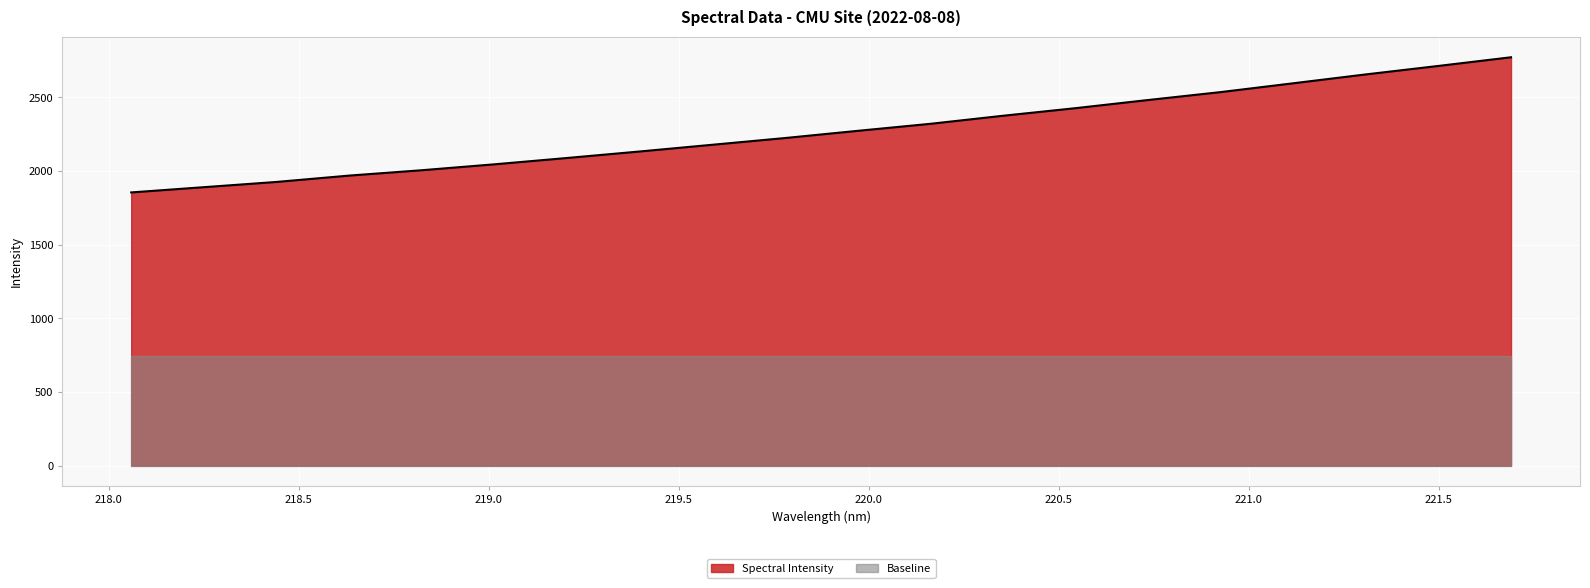

Reading right to left, extract all data points from this chart.

221.6902=2772.7	221.4993=2714.0	221.3083=2656.4	221.1174=2596.2	220.9264=2536.4	220.7354=2482.6	220.5444=2427.3	220.3533=2375.6	220.1623=2321.0	219.9712=2273.3	219.7801=2224.5	219.589=2178.9	219.3979=2133.2	219.2067=2089.1	219.0156=2046.2	218.8244=2006.0	218.6332=1969.5	218.442=1926.4	218.2508=1890.9	218.0596=1855.2